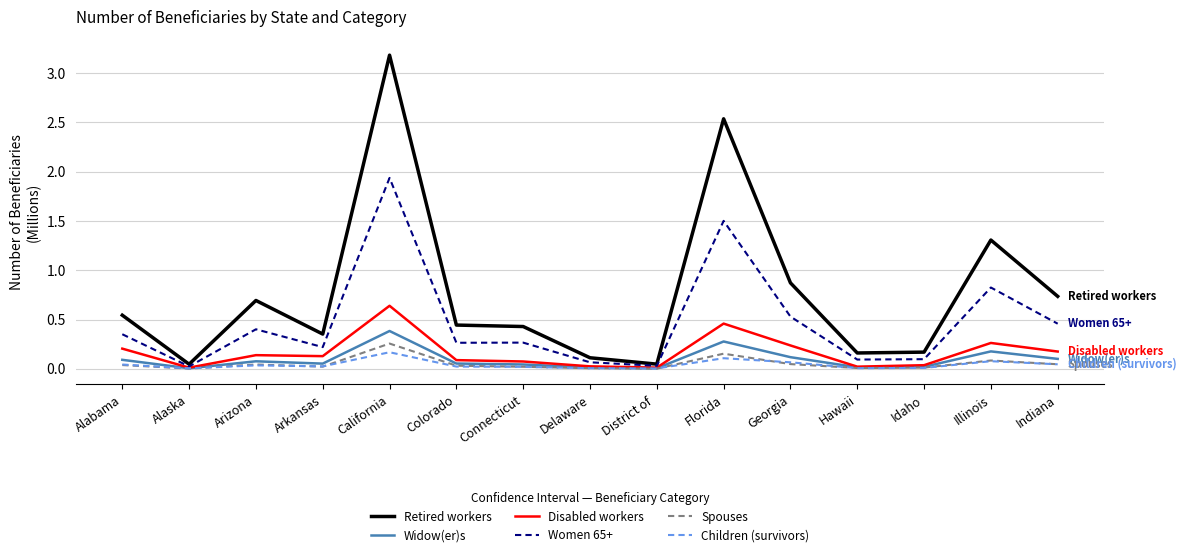

Which series has the widest spread of values?

Retired workers